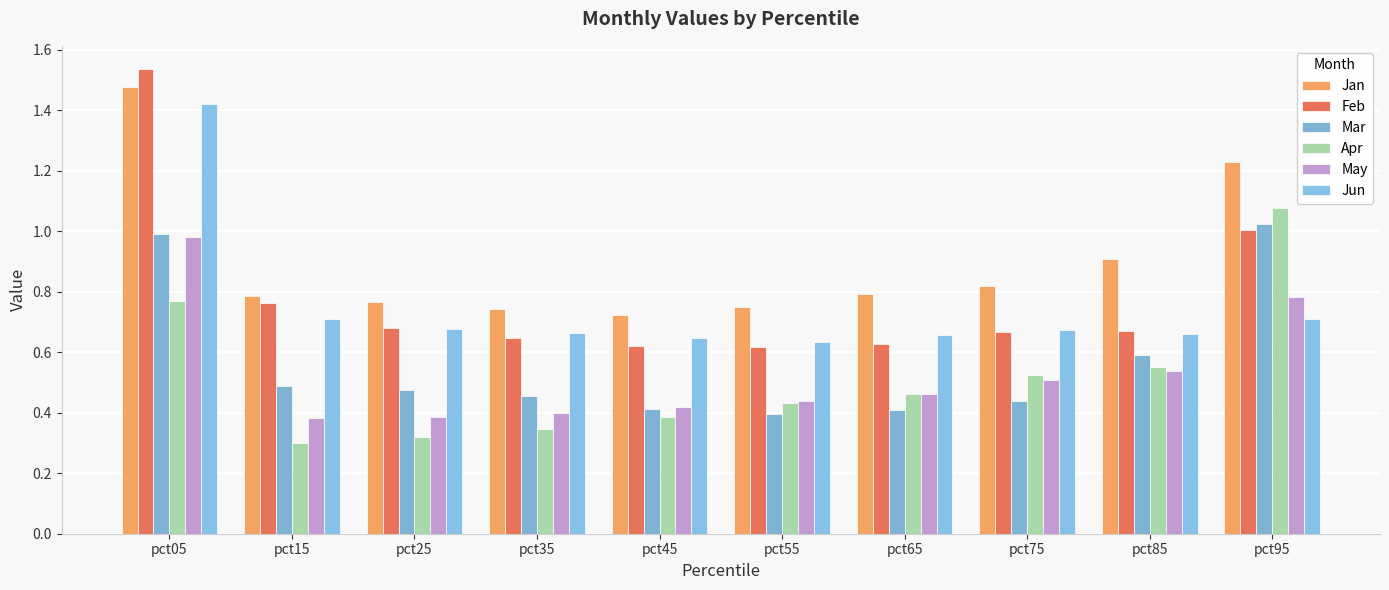

What is the value of the Jun bar at the 10th from the left?

0.7